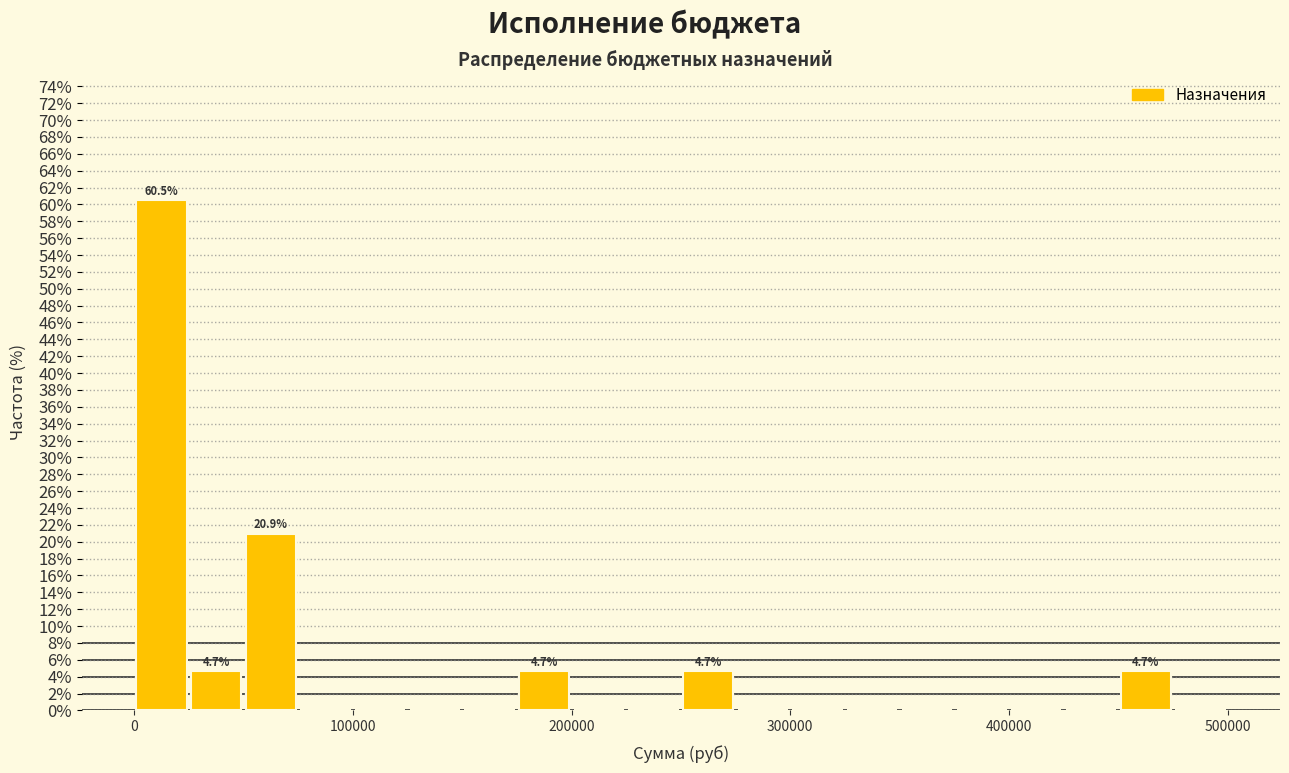

Read against the x-axis, roughly where is the centre of the tallest bar?

10000